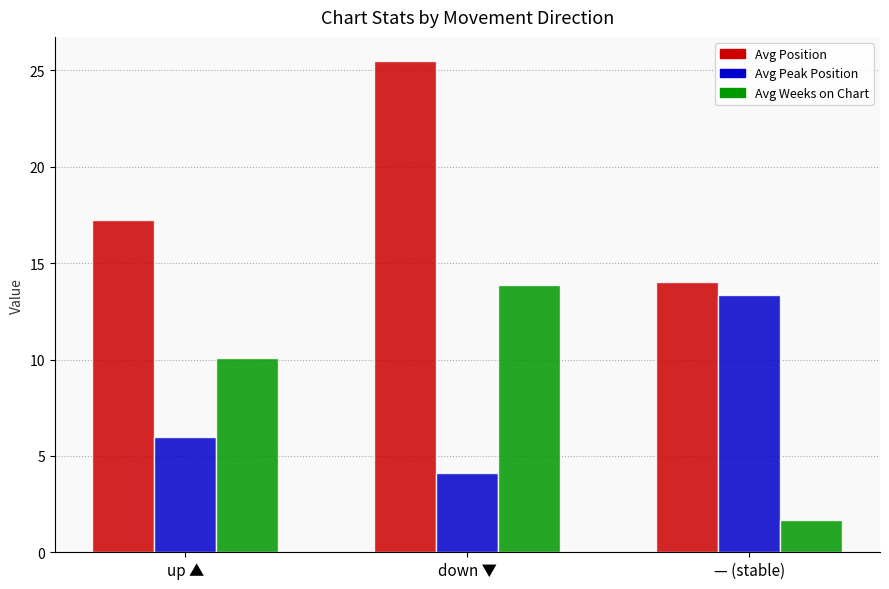

How many groups of bars are there?

3